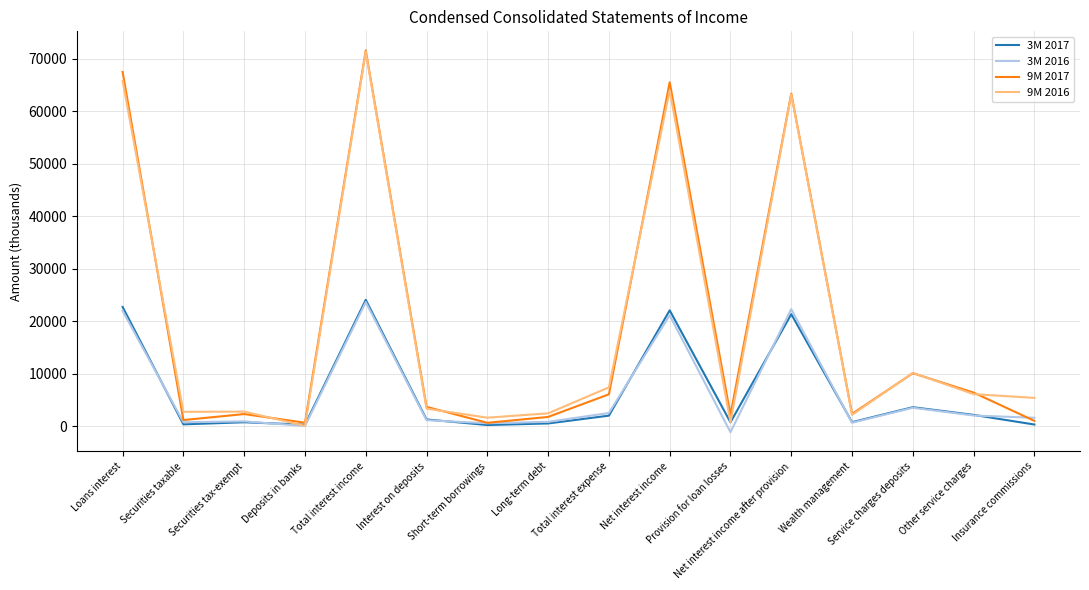

Reading left to right, transcribe all the data shown in this chart.

3M 2017: Loans interest=22694	Securities taxable=341	Securities tax-exempt=739	Deposits in banks=275	Total interest income=24049	Interest on deposits=1275	Short-term borrowings=213	Long-term debt=511	Total interest expense=1999	Net interest income=22050	Provision for loan losses=730	Net interest income after provision=21320	Wealth management=758	Service charges deposits=3605	Other service charges=2141	Insurance commissions=306
3M 2016: Loans interest=21952	Securities taxable=738	Securities tax-exempt=905	Deposits in banks=26	Total interest income=23621	Interest on deposits=1133	Short-term borrowings=548	Long-term debt=819	Total interest expense=2500	Net interest income=21121	Provision for loan losses=-1154	Net interest income after provision=22275	Wealth management=653	Service charges deposits=3494	Other service charges=2024	Insurance commissions=1592
9M 2017: Loans interest=67435	Securities taxable=1157	Securities tax-exempt=2299	Deposits in banks=655	Total interest income=71546	Interest on deposits=3674	Short-term borrowings=634	Long-term debt=1753	Total interest expense=6061	Net interest income=65485	Provision for loan losses=2156	Net interest income after provision=63329	Wealth management=2339	Service charges deposits=10078	Other service charges=6387	Insurance commissions=1004
9M 2016: Loans interest=65762	Securities taxable=2729	Securities tax-exempt=2762	Deposits in banks=55	Total interest income=71308	Interest on deposits=3334	Short-term borrowings=1613	Long-term debt=2438	Total interest expense=7385	Net interest income=63923	Provision for loan losses=755	Net interest income after provision=63168	Wealth management=2147	Service charges deposits=10146	Other service charges=6088	Insurance commissions=5383